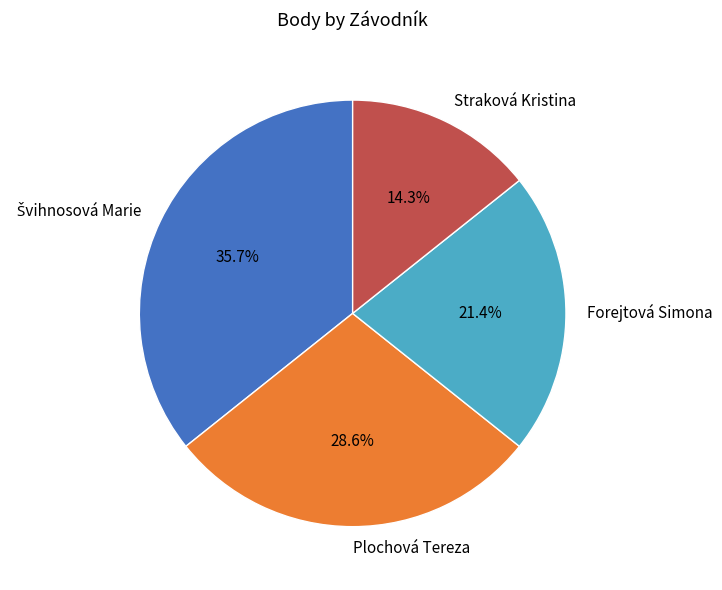

How much of the chart is everything except Forejtová Simona?

78.6%